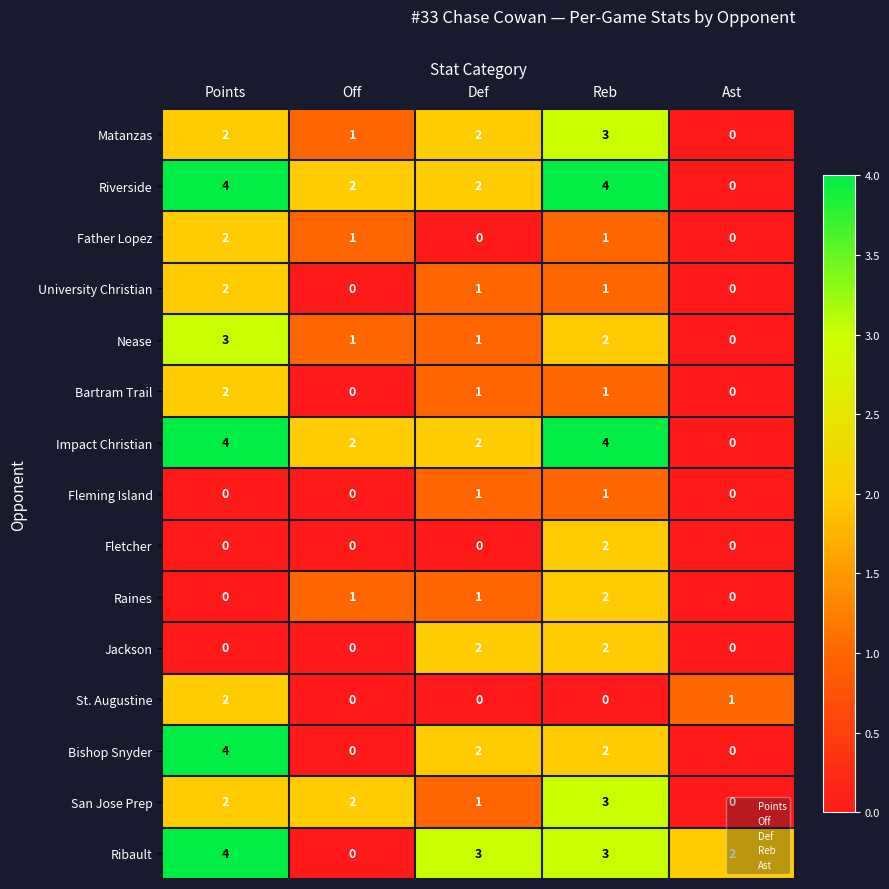

True or false: Nease has a value of 1 at Def.

True